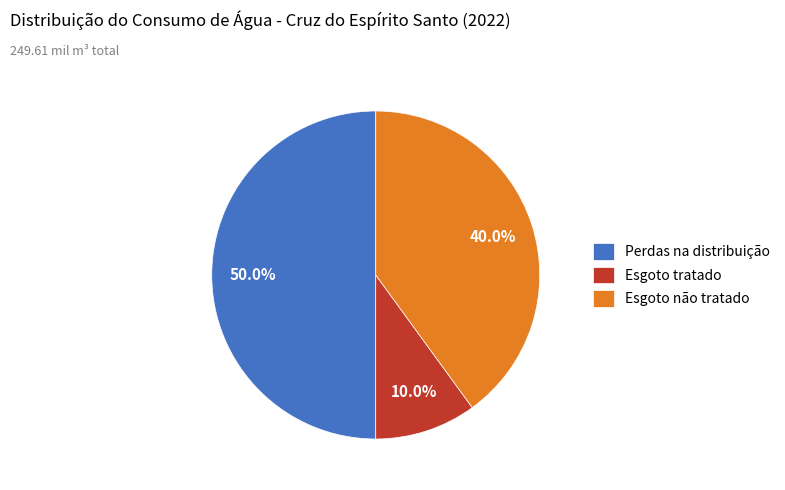

What is the smallest slice in the pie chart?

Esgoto tratado